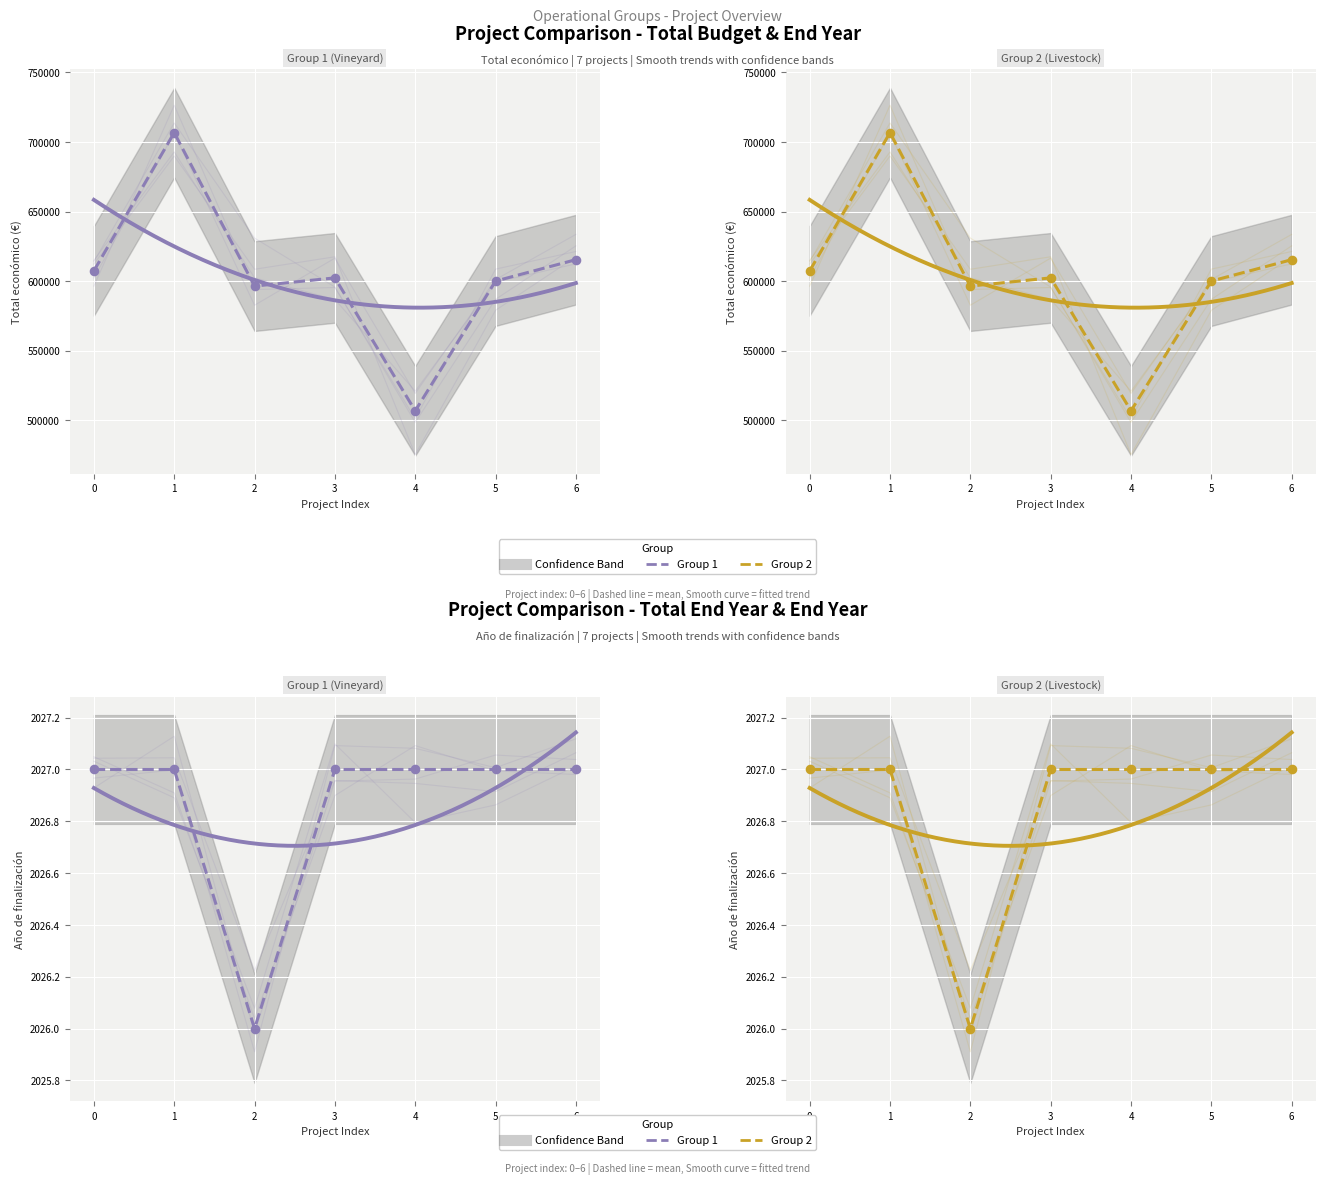

At how many categories does at least one series exceed 2026?

6